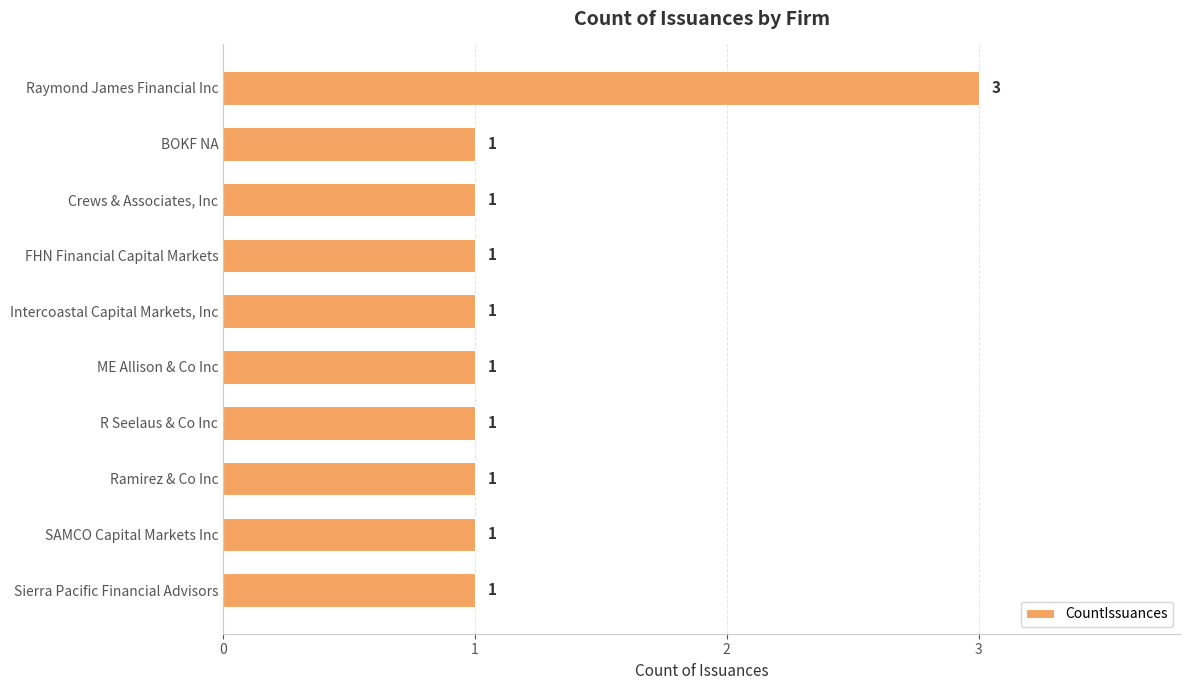

How many bars are there in total?

10